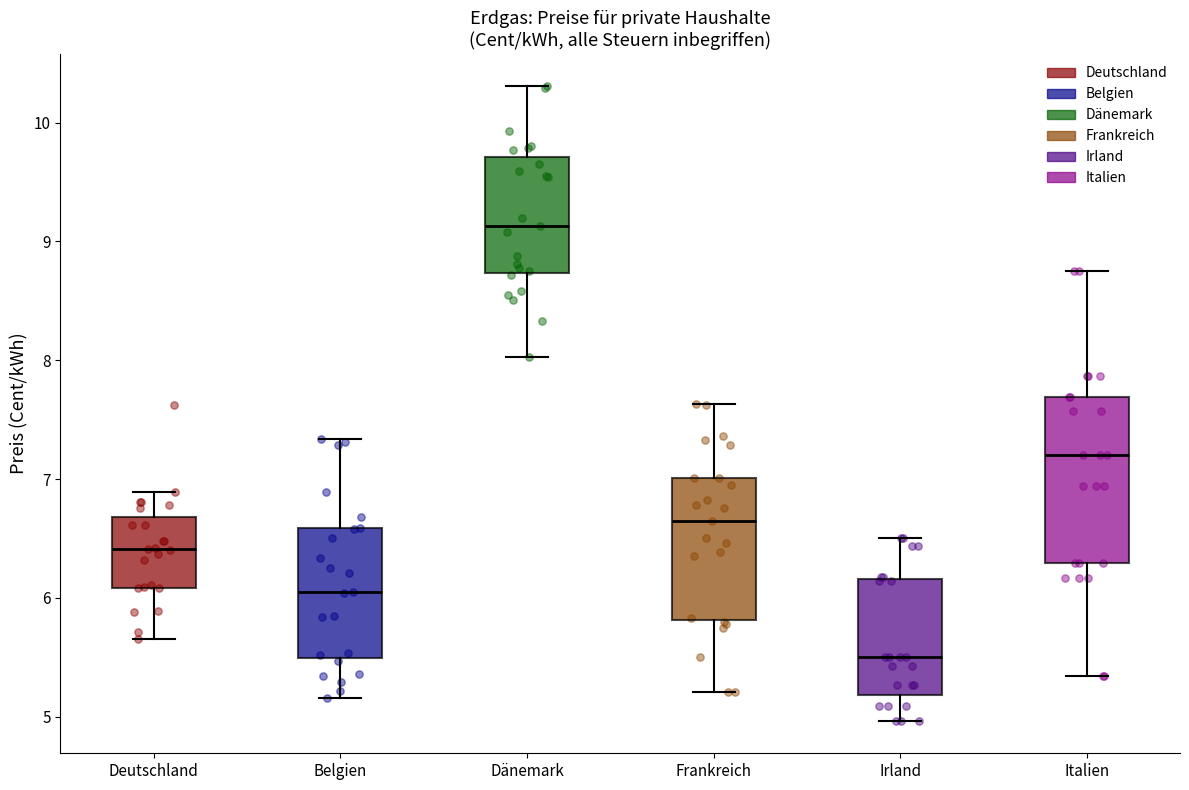

Which box is the tallest, from its lower edge to its upper edge?

Italien